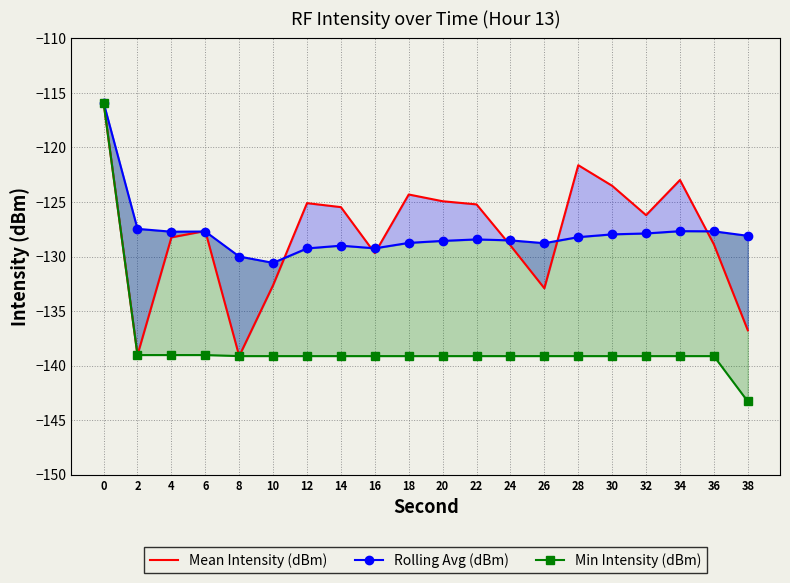

Does the chart have visible grid lines?

Yes